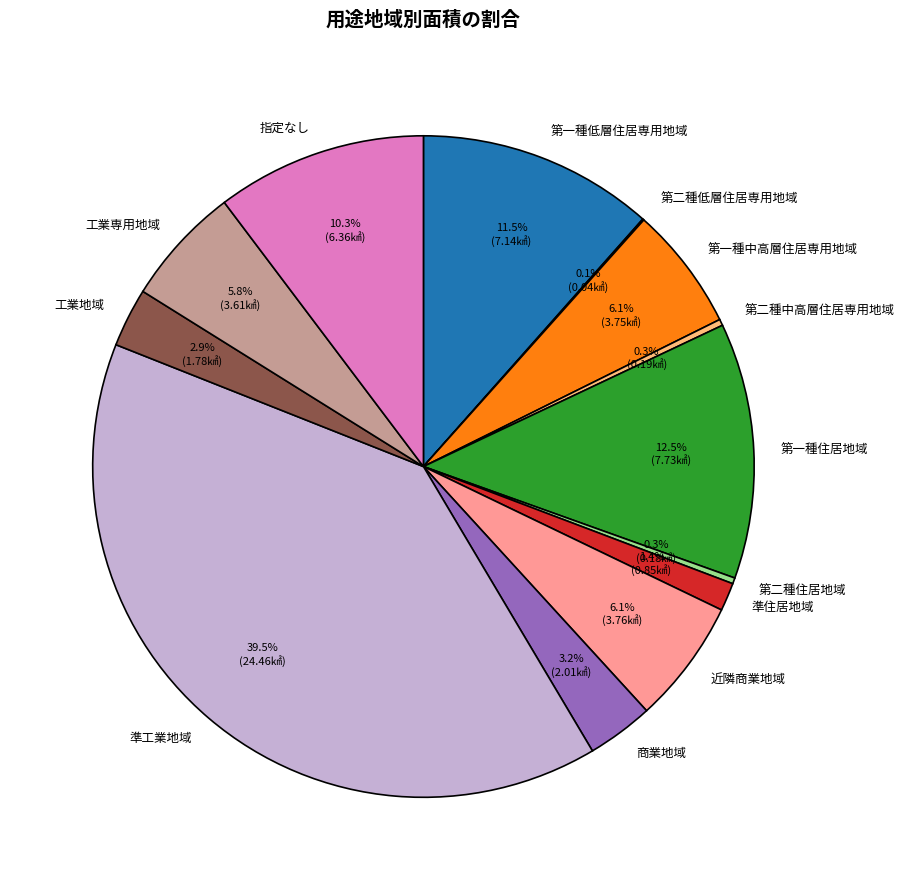

Which has a higher value, 第二種住居地域 or 工業専用地域?

工業専用地域